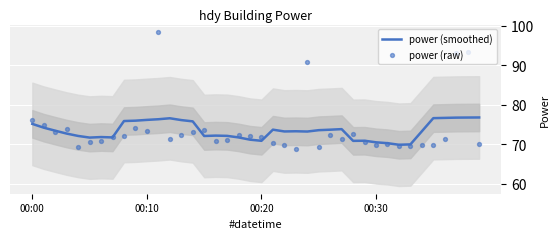

Is it true that power (smoothed) equals 70.8 at 00:20?

True